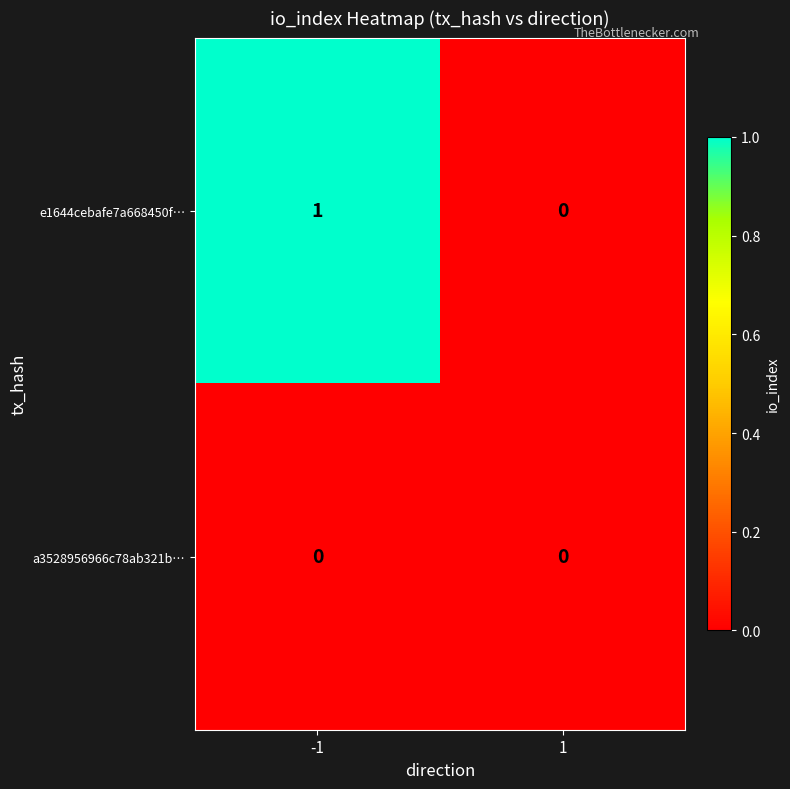

Rank the series by their average value, from highest to lowest.

e1644cebafe7a668450f…, a3528956966c78ab321b…